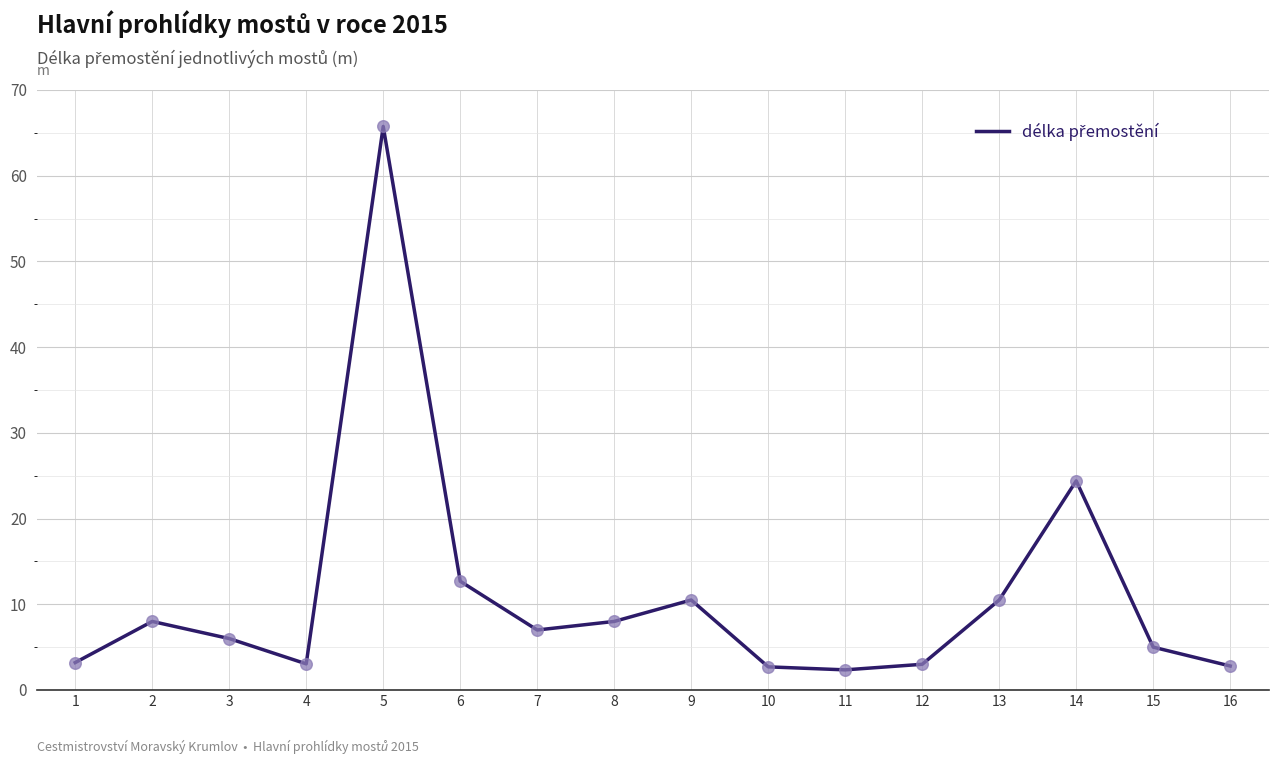

Approximately how many times larger is the value at 11 compared to 2?

0.3